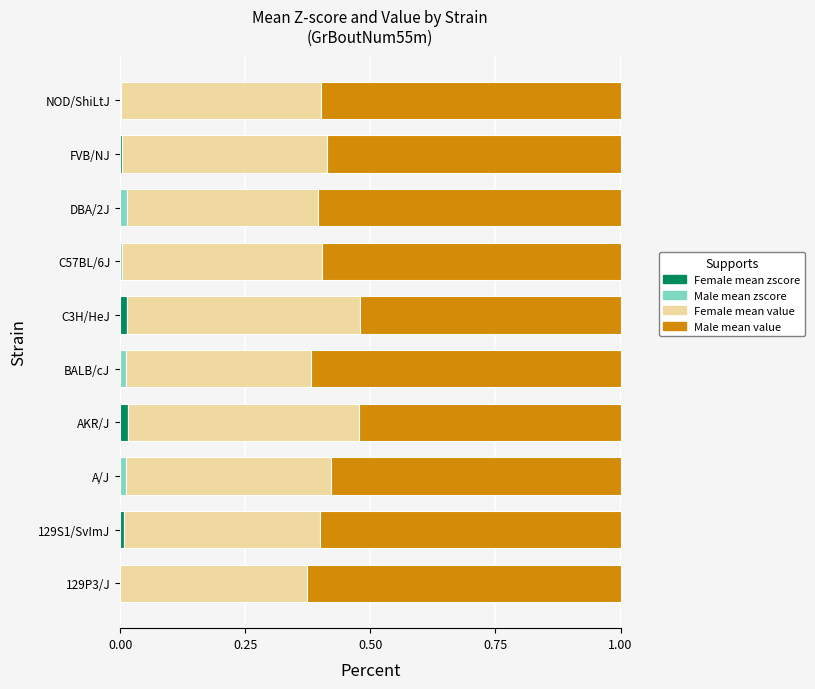

Reading left to right, list all the values displayed in this chart.

Female mean zscore: 0.0	0.0	0.0	0.0	0.0	0.0	0.0	0.0	0.0	0.0
Male mean zscore: 0.0	0.0	0.0	0.0	0.0	0.0	0.0	0.0	0.0	0.0
Female mean value: 0.4	0.4	0.4	0.5	0.4	0.5	0.4	0.4	0.4	0.4
Male mean value: 0.6	0.6	0.6	0.5	0.6	0.5	0.6	0.6	0.6	0.6